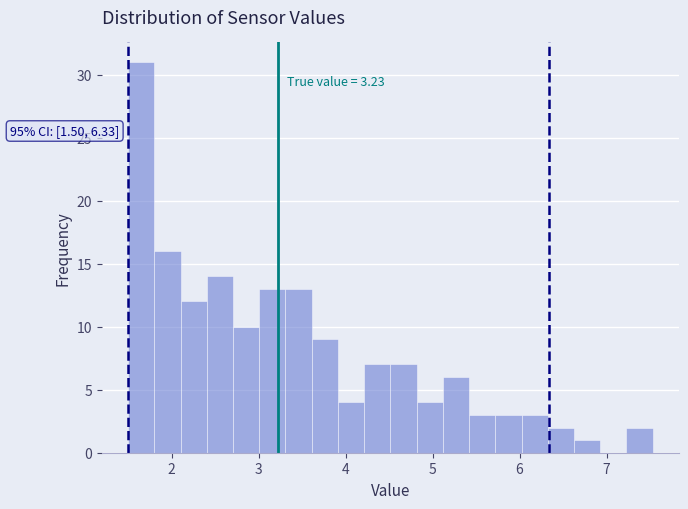

Read against the x-axis, roughly where is the centre of the tallest bar?

1.7